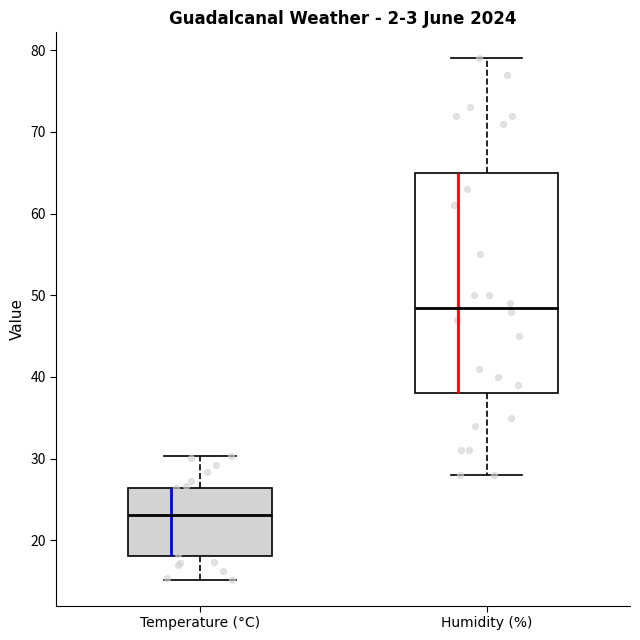

Reading left to right, read every box against the y-axis: the position of its median line, the range the box covers, and the ends of its whiskers. The values are not printed on the chart, so give them approximately, as read against the axis.

Temperature (°C): median 23, box 18 to 26, whiskers 15 to 30
Humidity (%): median 49, box 38 to 65, whiskers 28 to 79